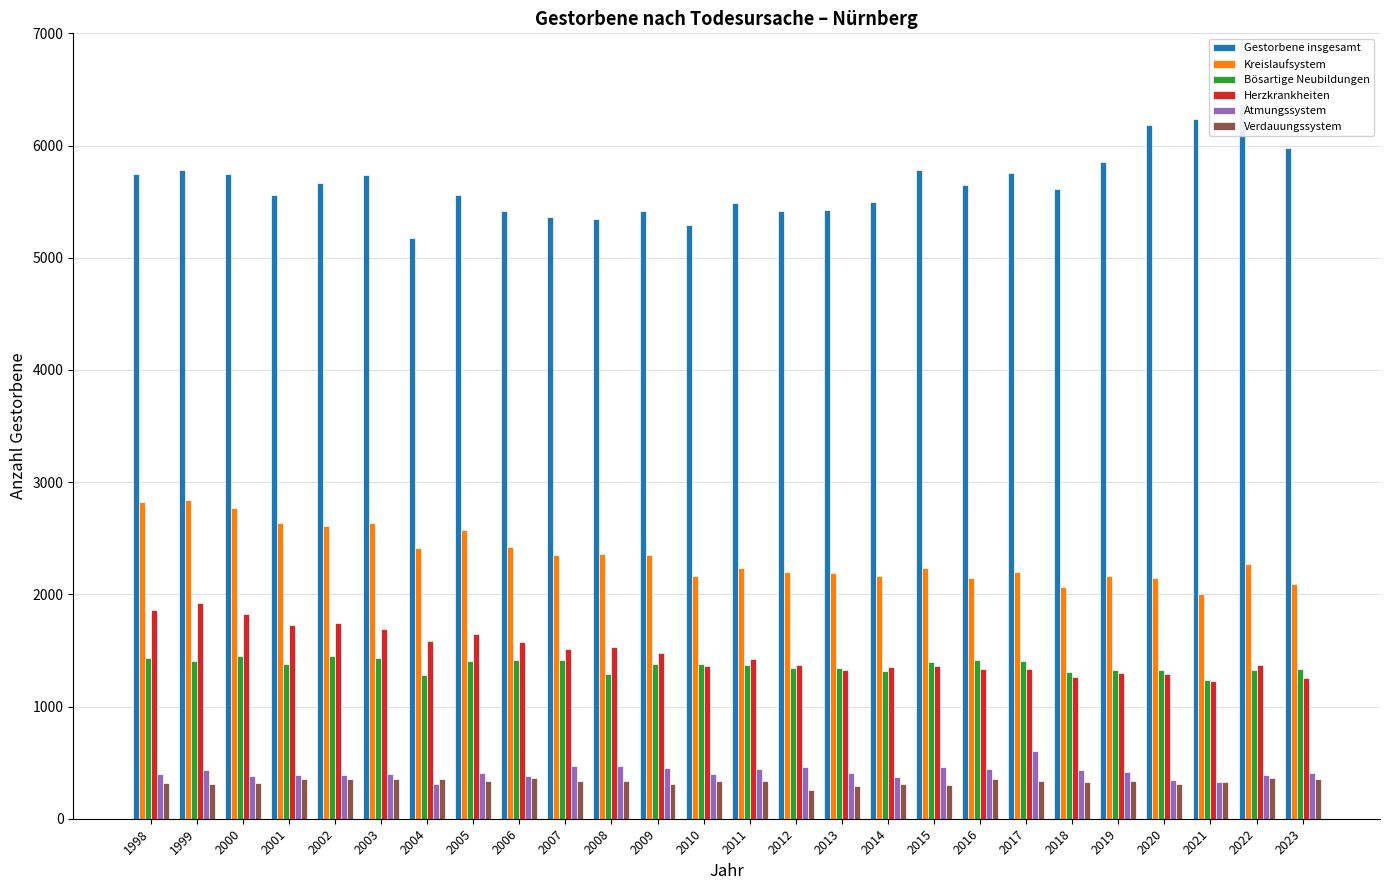

How many values in the Kreislaufsystem series are below 2269?

13